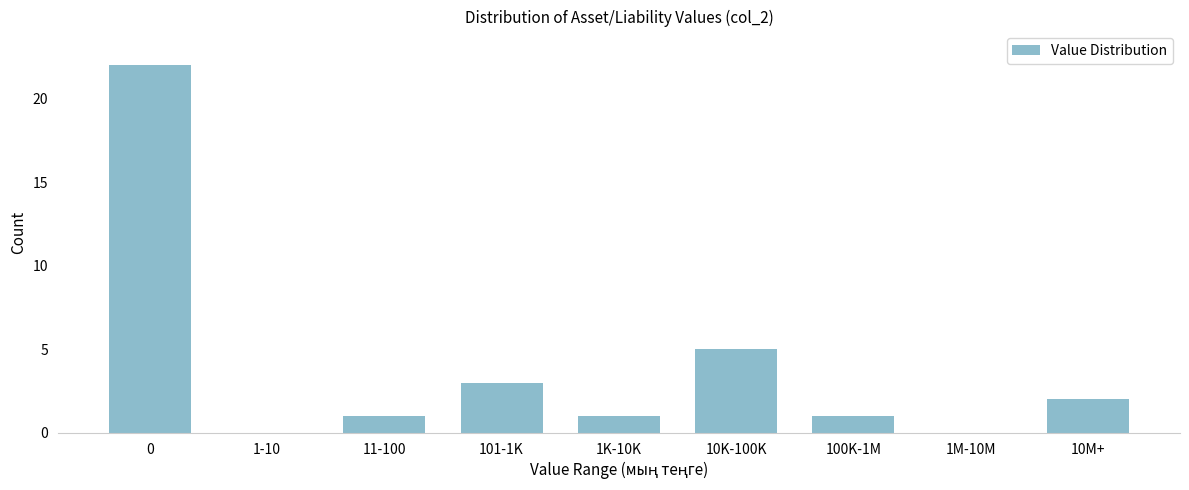

Reading left to right, list all the values displayed in this chart.

0=22	1-10=0	11-100=1	101-1K=3	1K-10K=1	10K-100K=5	100K-1M=1	1M-10M=0	10M+=2